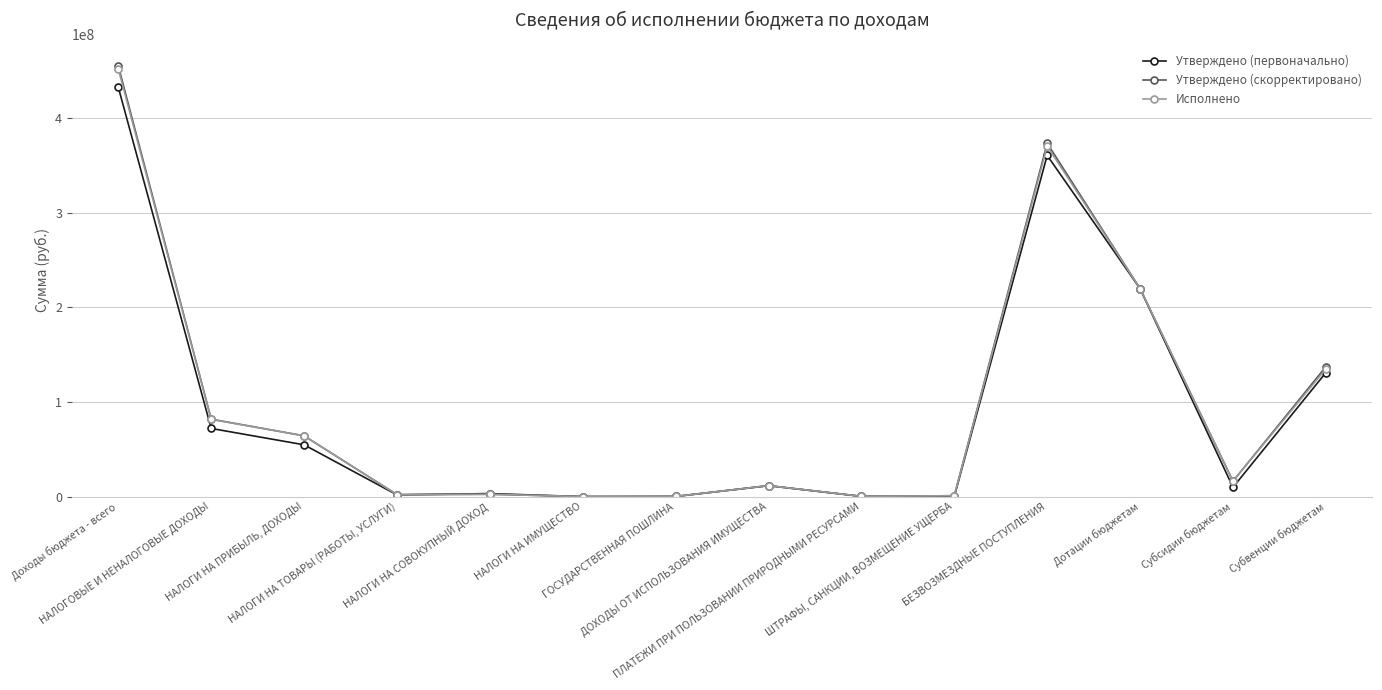

How many values in the Исполнено series exceed 16304899?

7